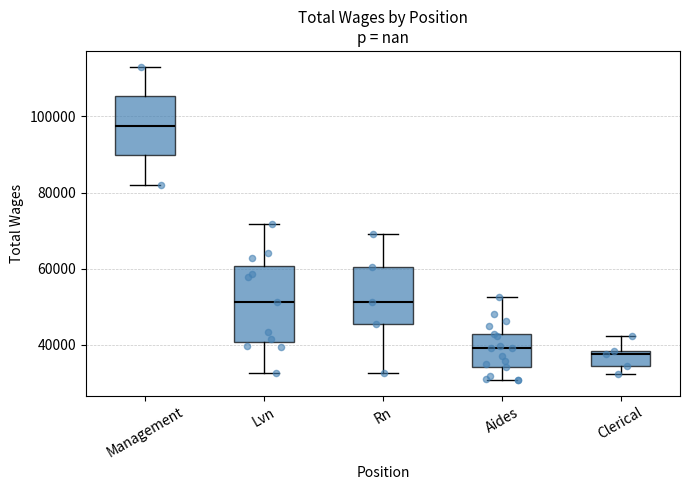

Where does the median line of the box for Management sit on the y-axis? The values are not printed on the chart, so give them approximately, as read against the axis.

98000